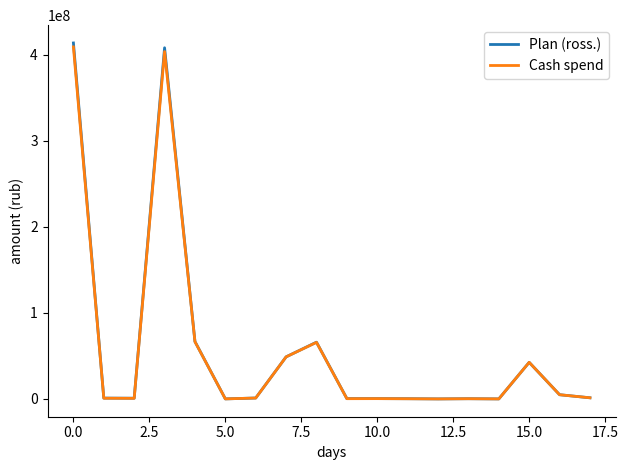

What is the greatest value displayed?

413922114.3